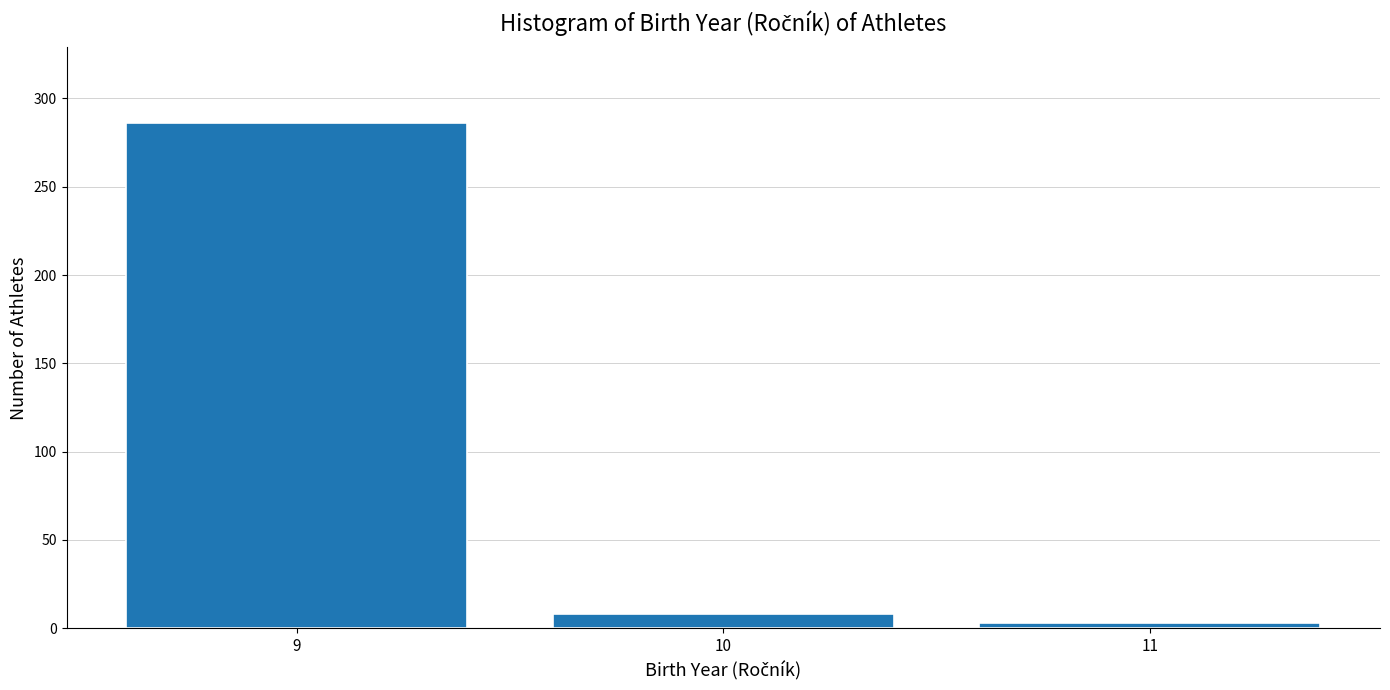

Reading left to right, transcribe all the data shown in this chart.

9=286	10=8	11=3